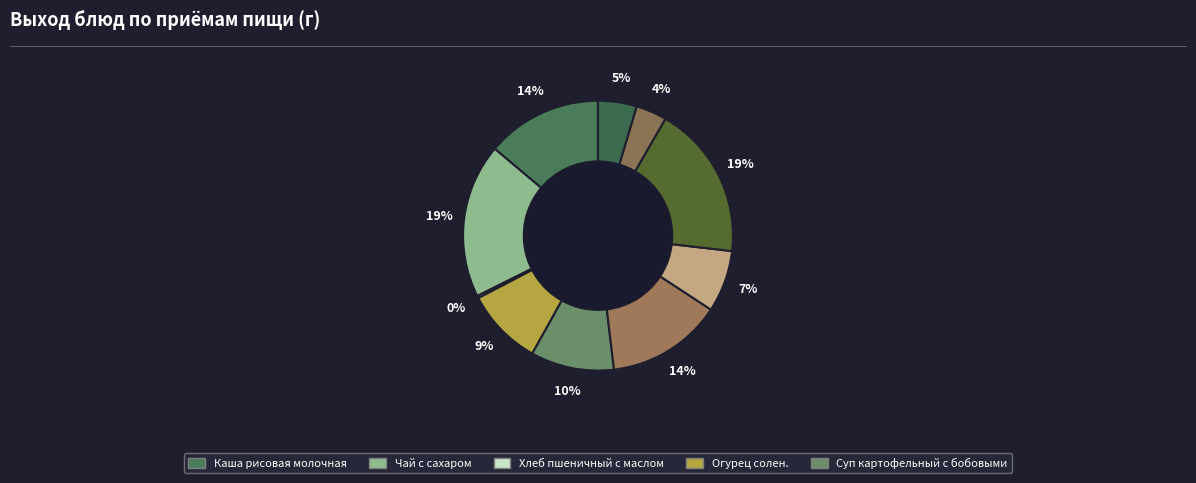

Which slice is the smallest?

Хлеб пшеничный с маслом